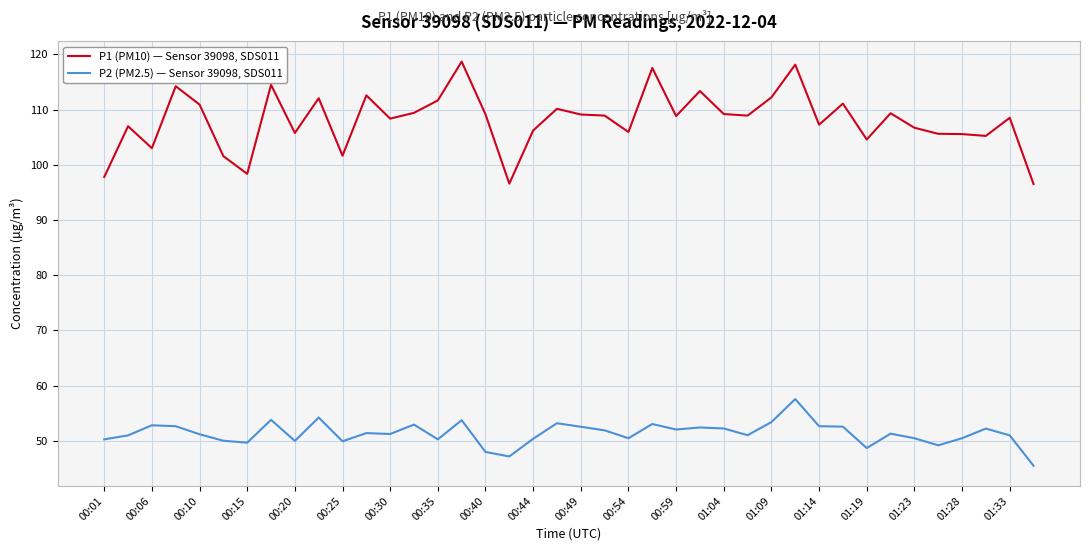

True or false: P2 (PM2.5) — Sensor 39098, SDS011 and P1 (PM10) — Sensor 39098, SDS011 cross at least once.

False